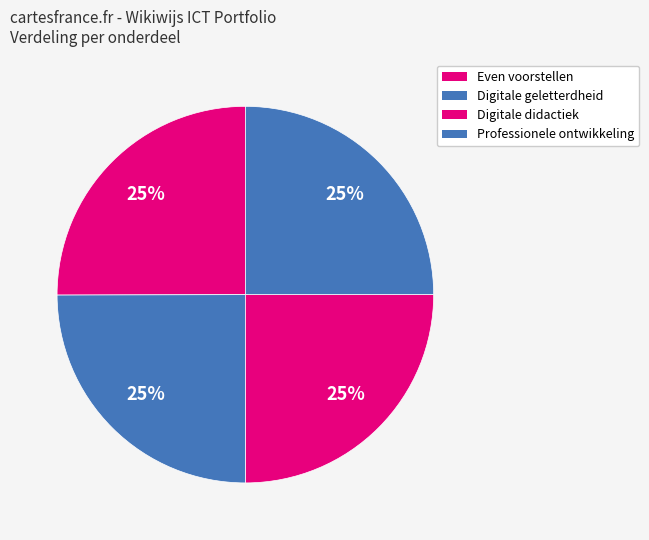

Count the number of slices in the pie.

4